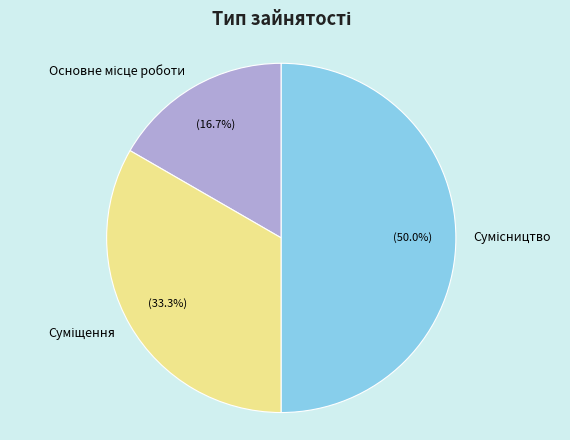

Is there any slice that represents more than half of the pie?

No